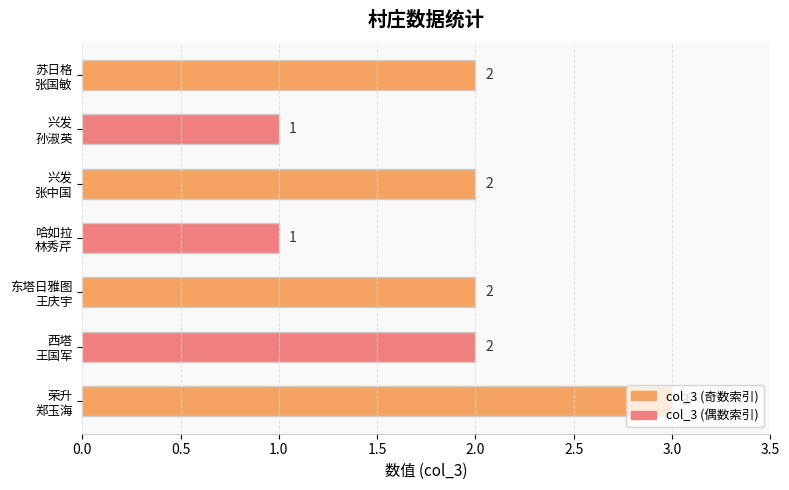

What is the greatest value displayed?

3